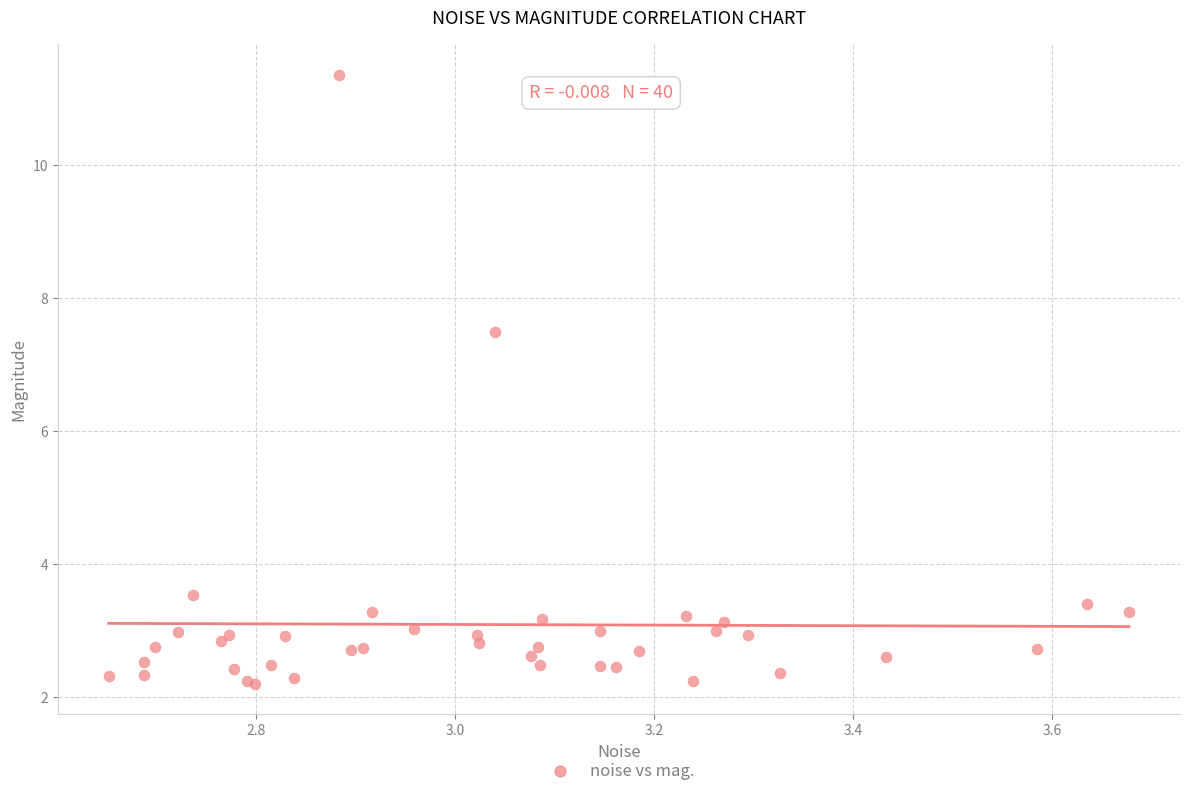

What Y value in the scatter plot is closest to 6?

7.5